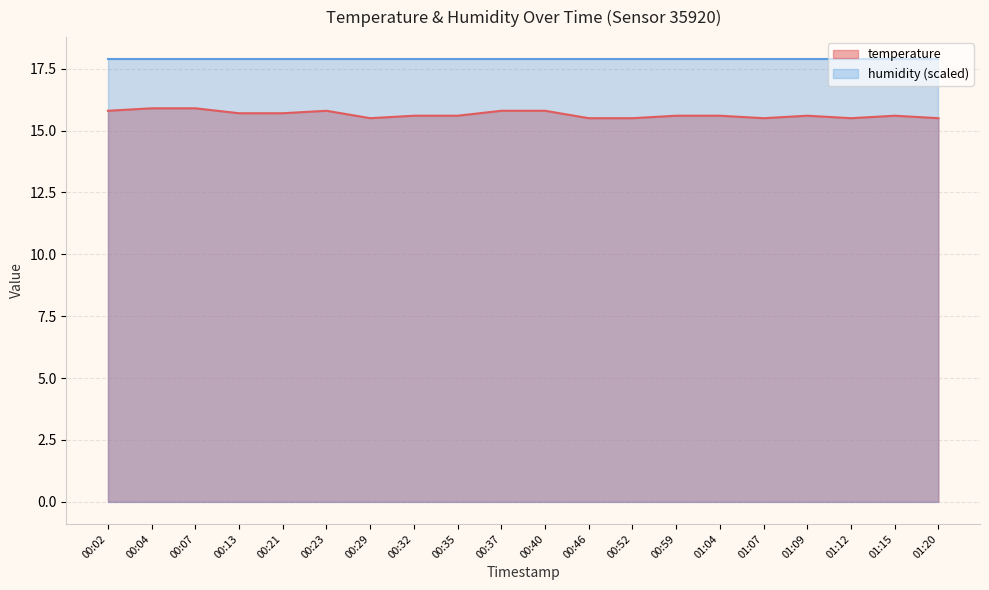

How many interior local peaks (higher than both neighbors) does the data have?

3